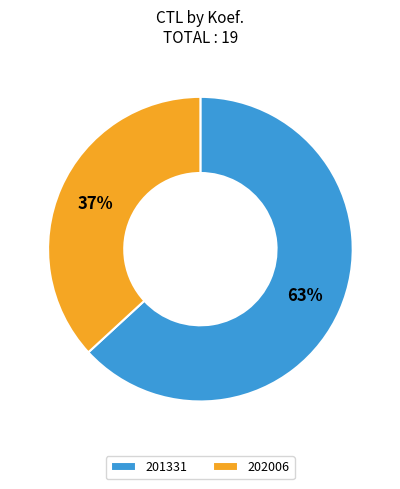

To the nearest percent, what is the difference between the 201331 and 202006 slice percentages?

26%